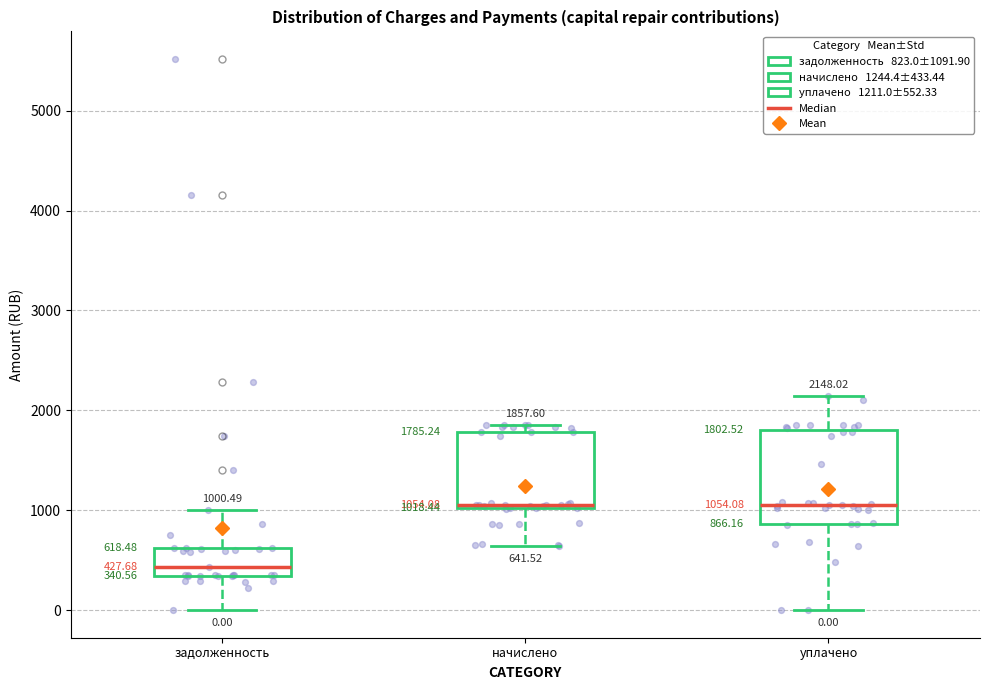

Which box is the tallest, from its lower edge to its upper edge?

уплачено